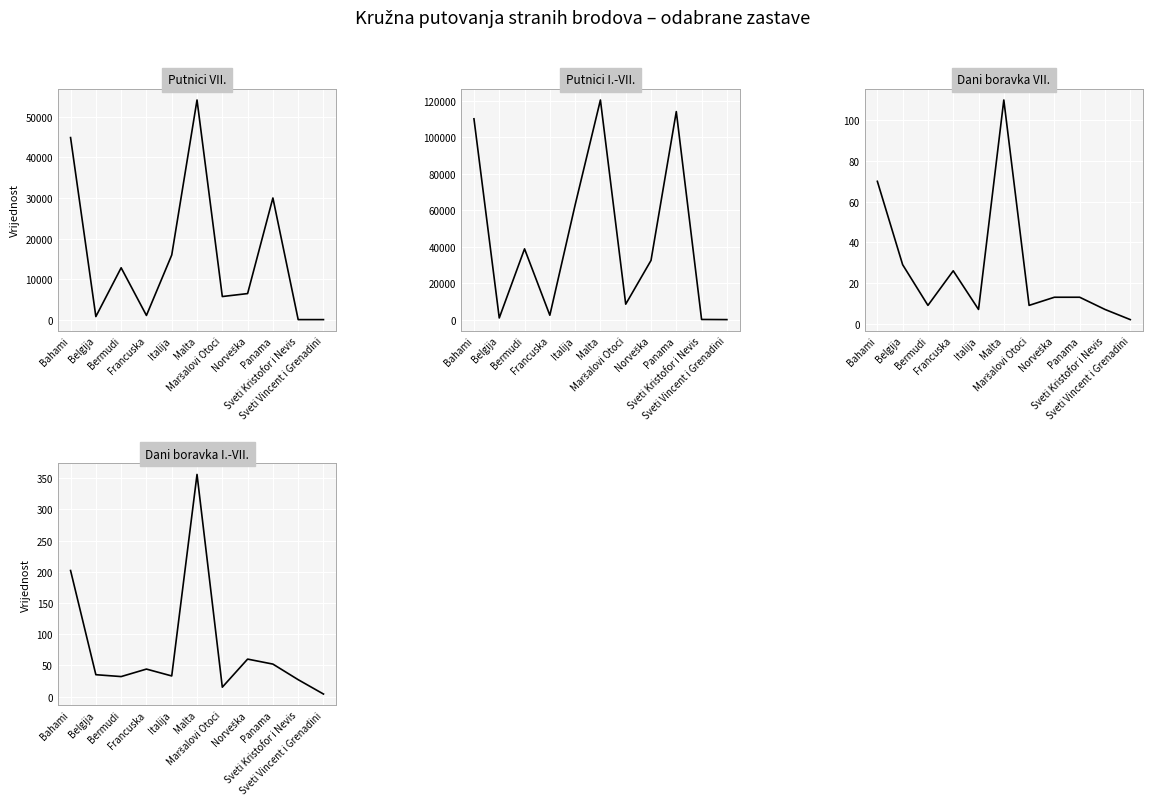

What is the sum of all Dani boravka I.-VII. values?

860